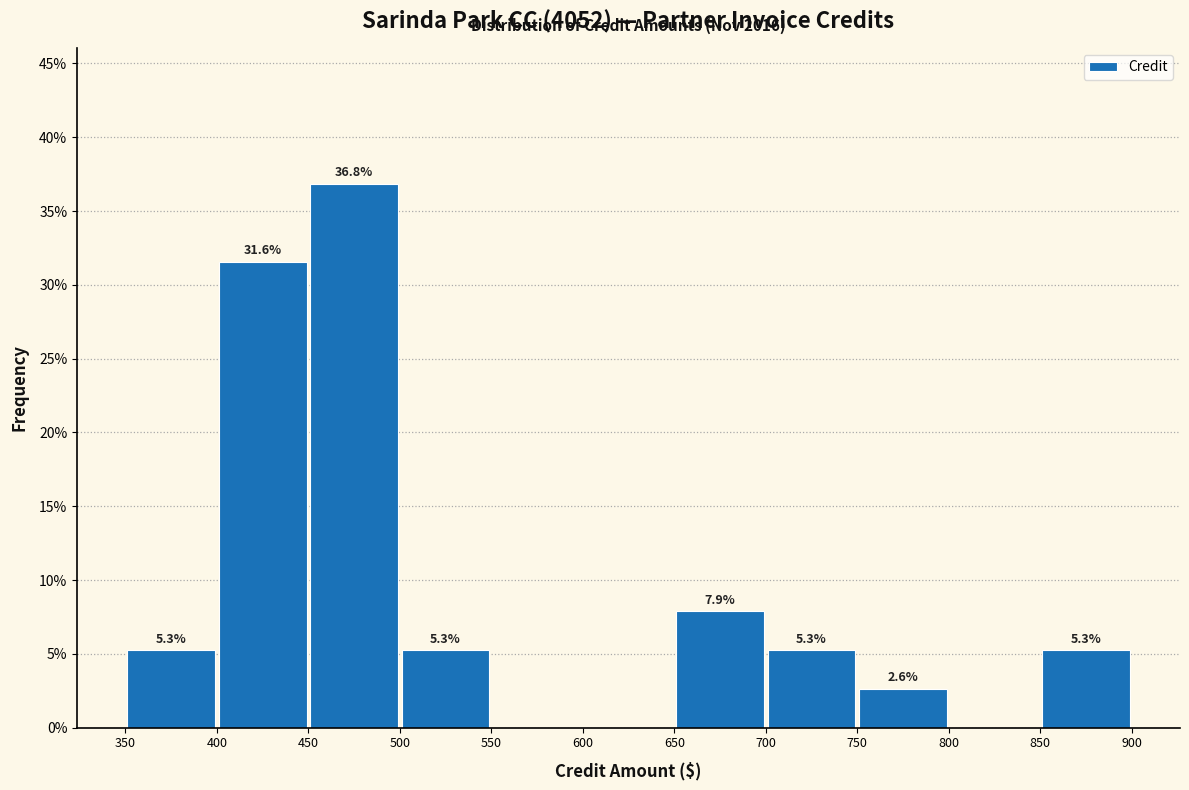

Which range on the x-axis has the tallest bar?

450 to 500